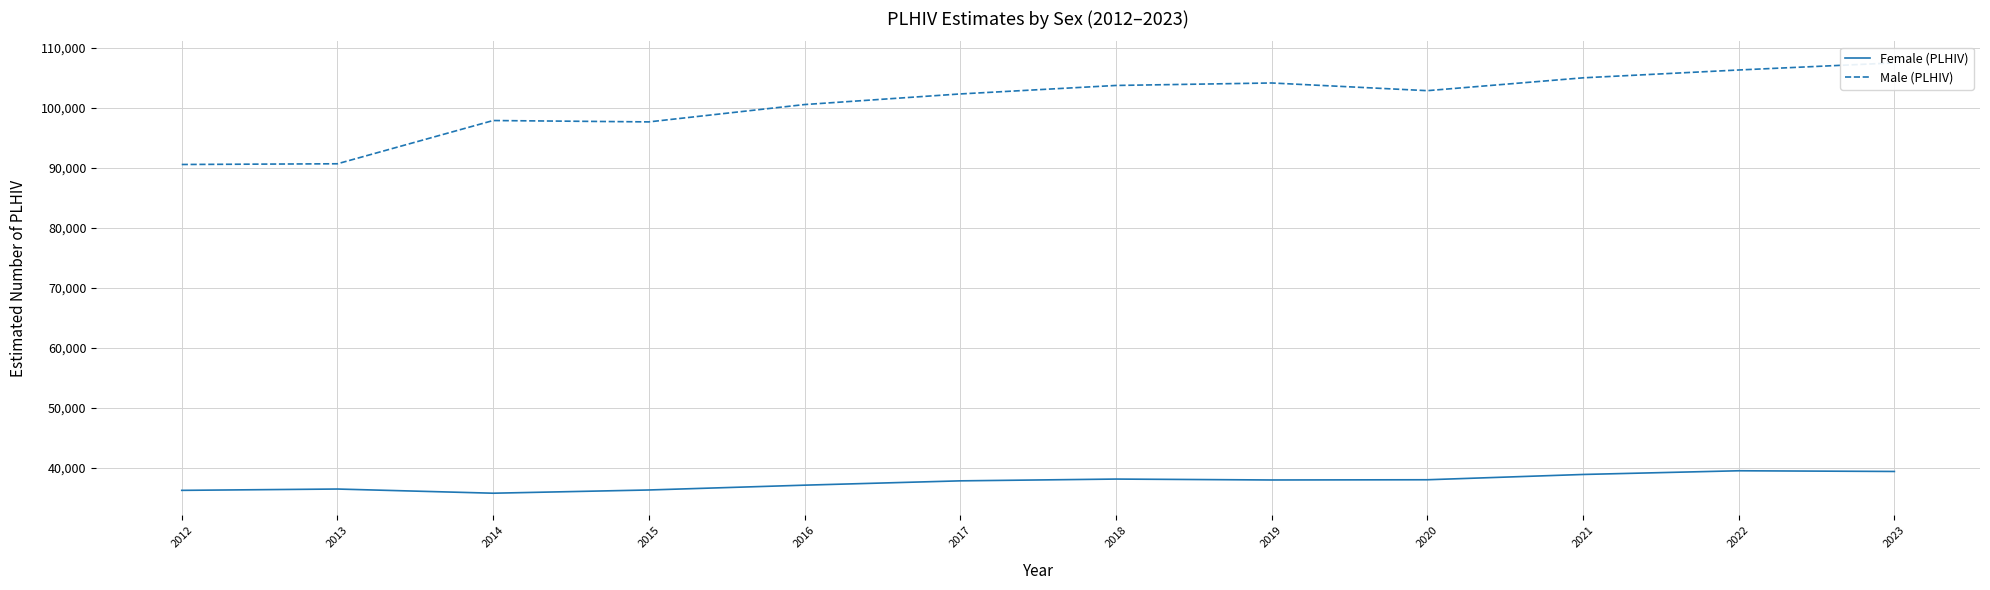

What is the difference between the Female (PLHIV) values at 2020 and 2018?

114.3